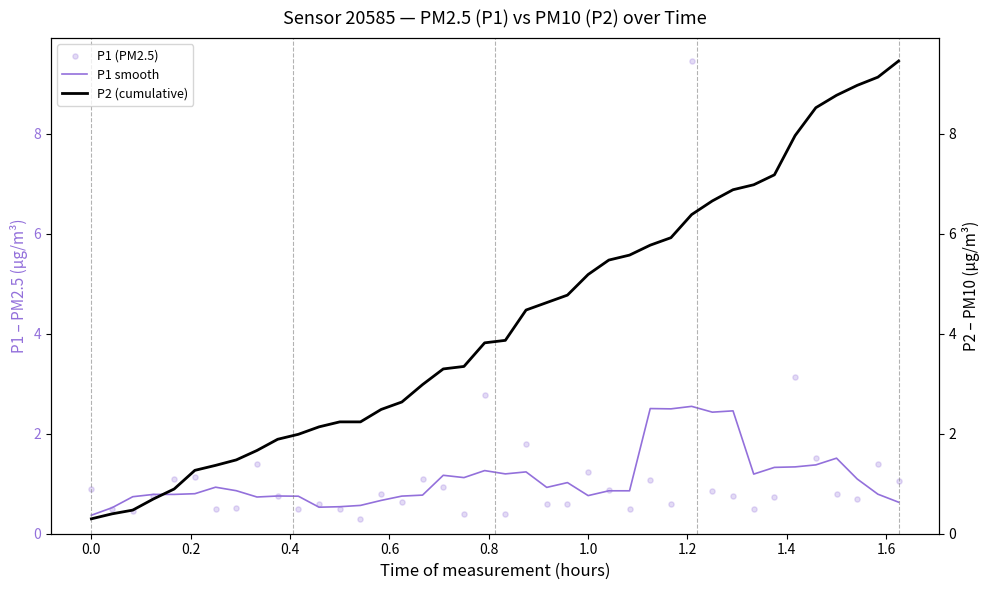

What is the highest value of the P1 smooth series?

2.5